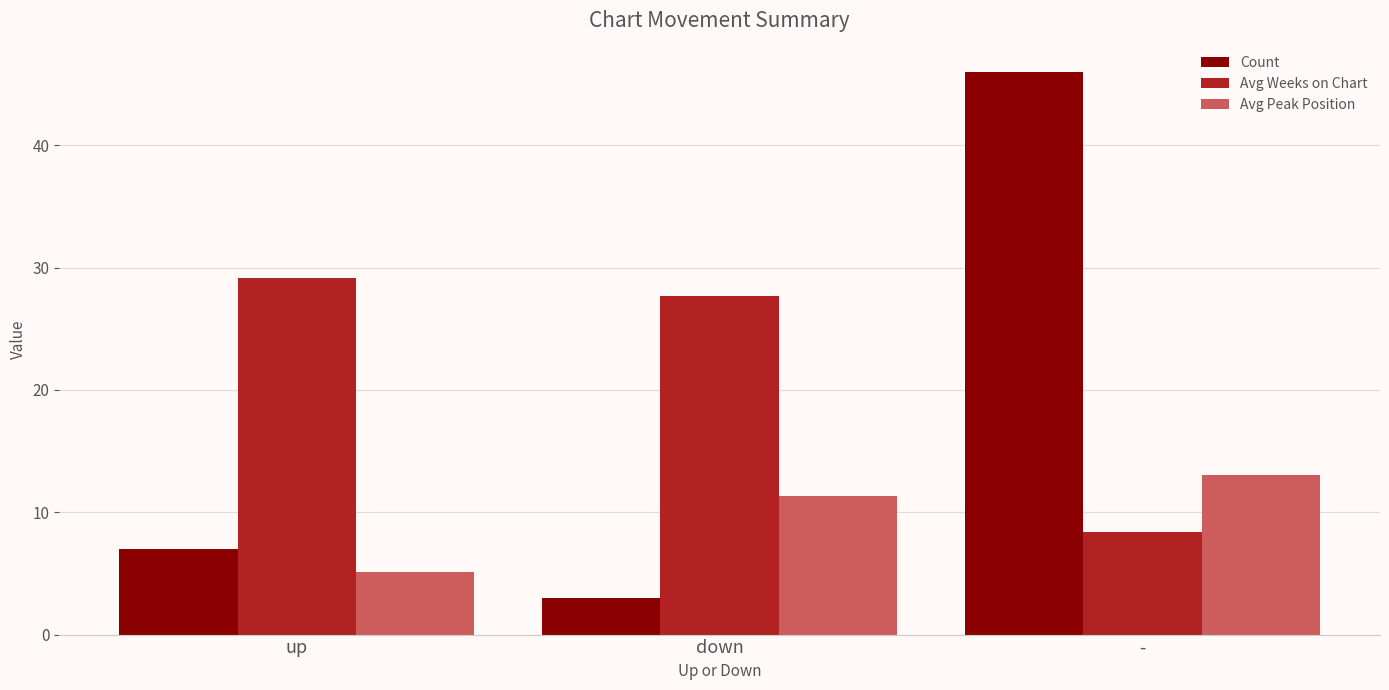

What is the label of the 1st bar from the right?

-